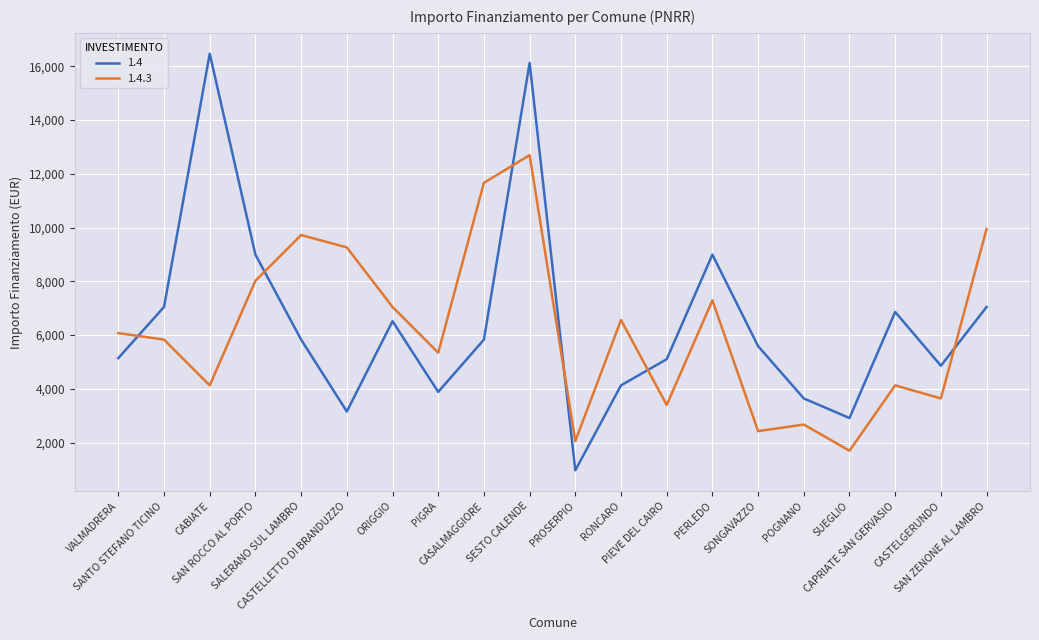

After their last crossing, which series has the higher values: 1.4.3 or 1.4?

1.4.3